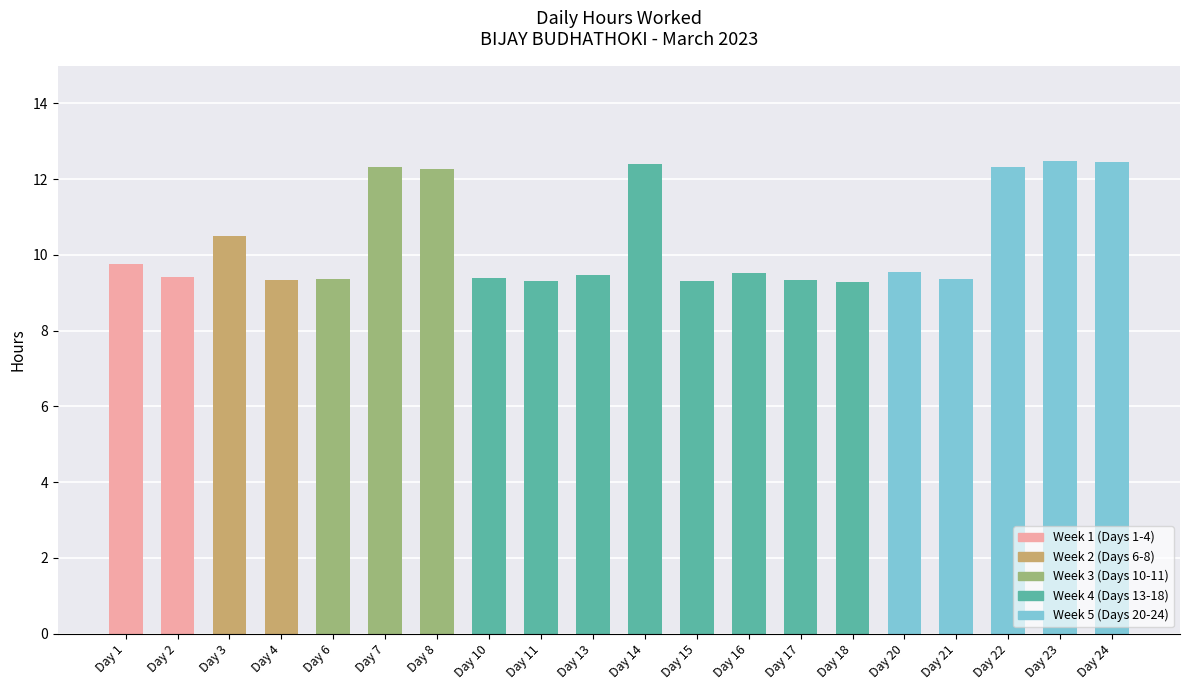

The value at Day 10 is 16.9. True or false?

False